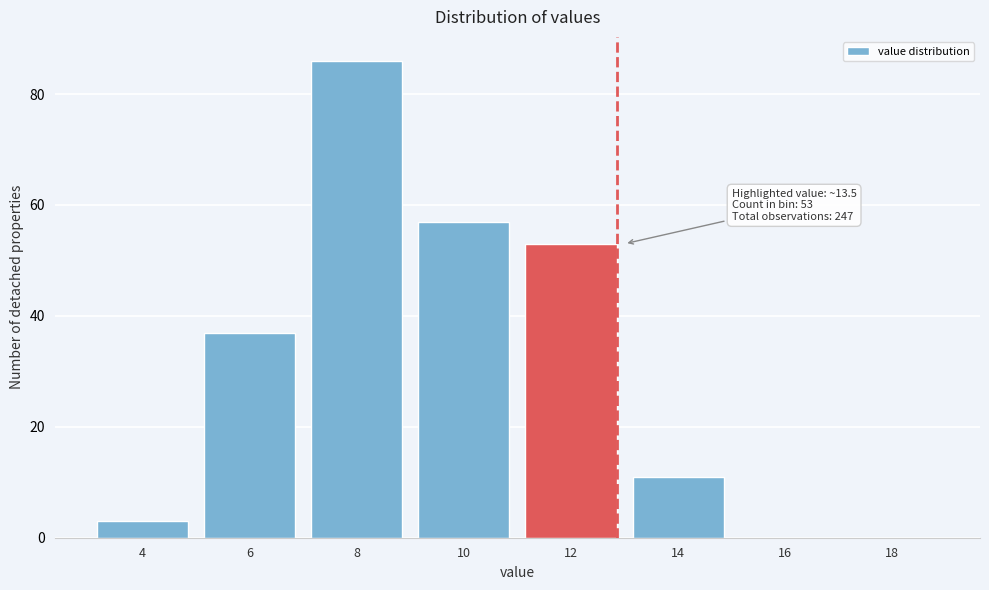

Reading left to right, extract all data points from this chart.

4=3	6=37	8=86	10=57	12=53	14=11	16=0	18=0